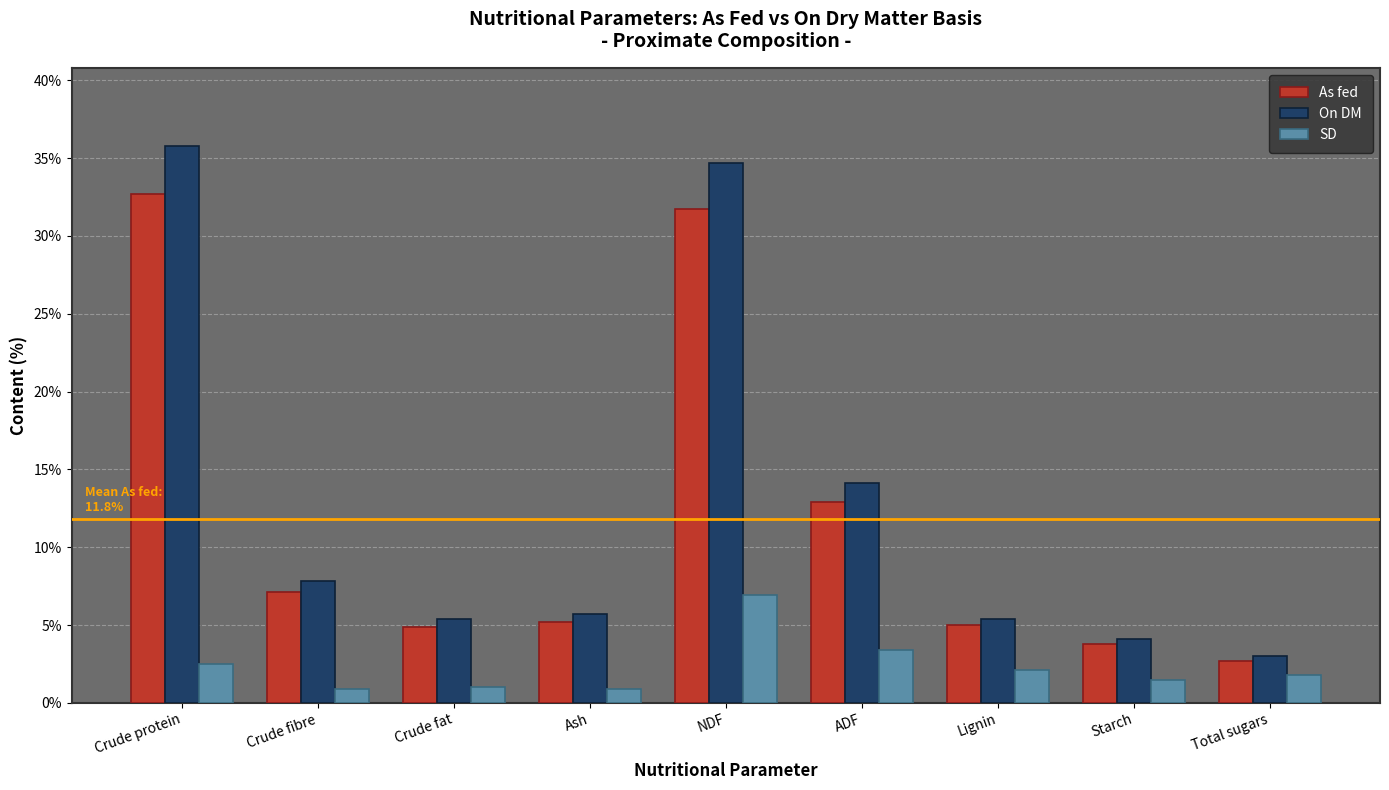

How many distinct data groups are displayed?

3